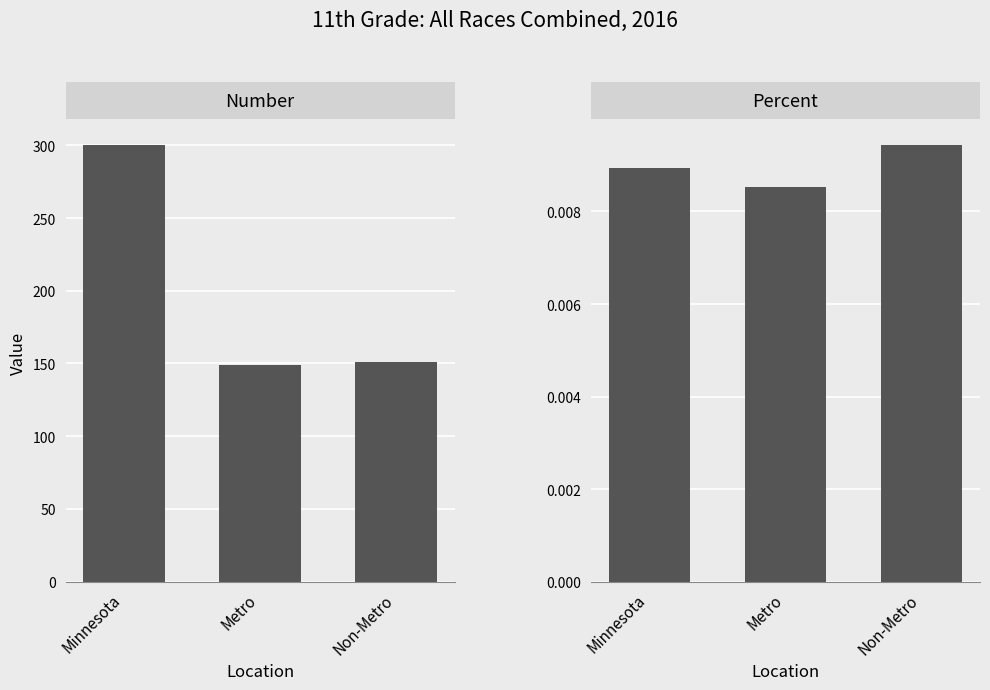

What is the average value of the Number series?

200.0